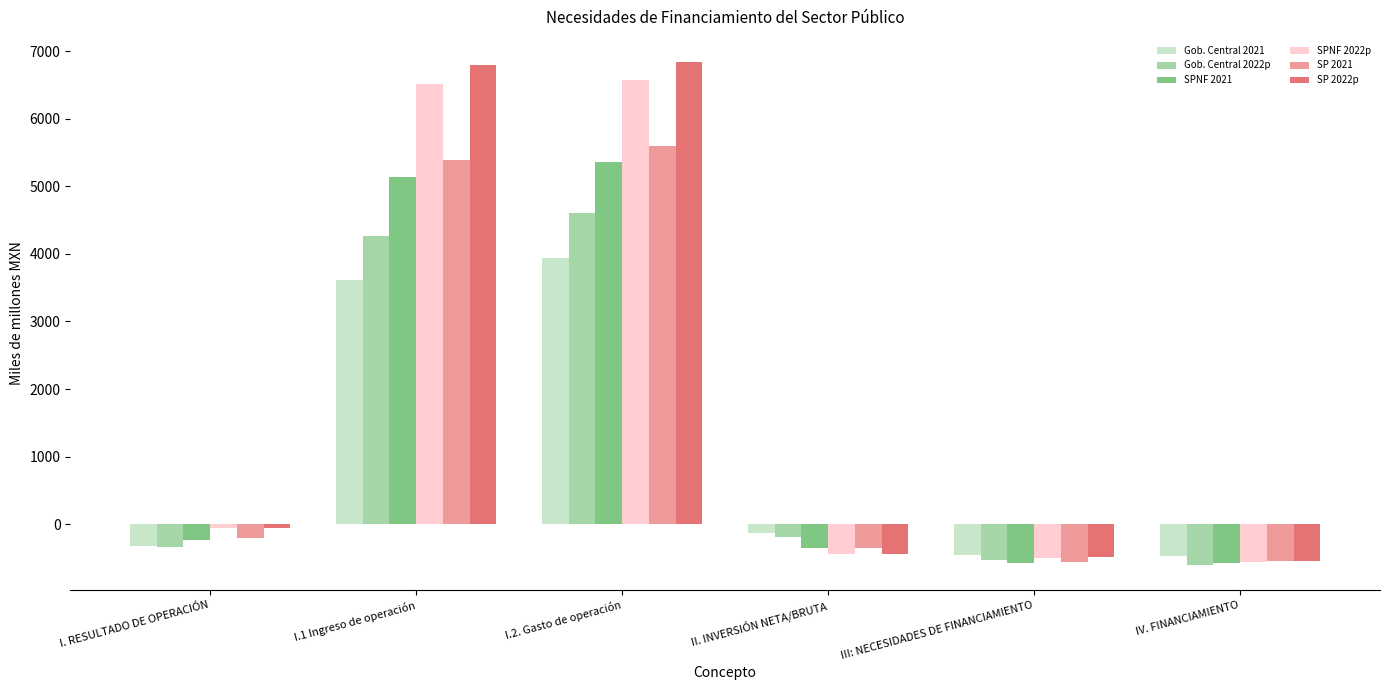

What is the minimum value shown in the chart?

-599.9